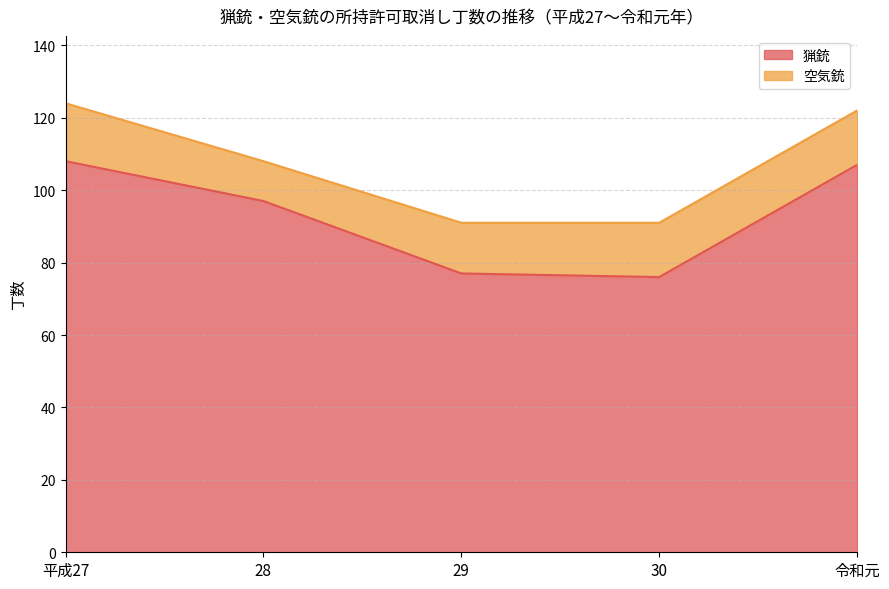

Rank the categories by value from lowest to highest.

30, 29, 28, 令和元, 平成27